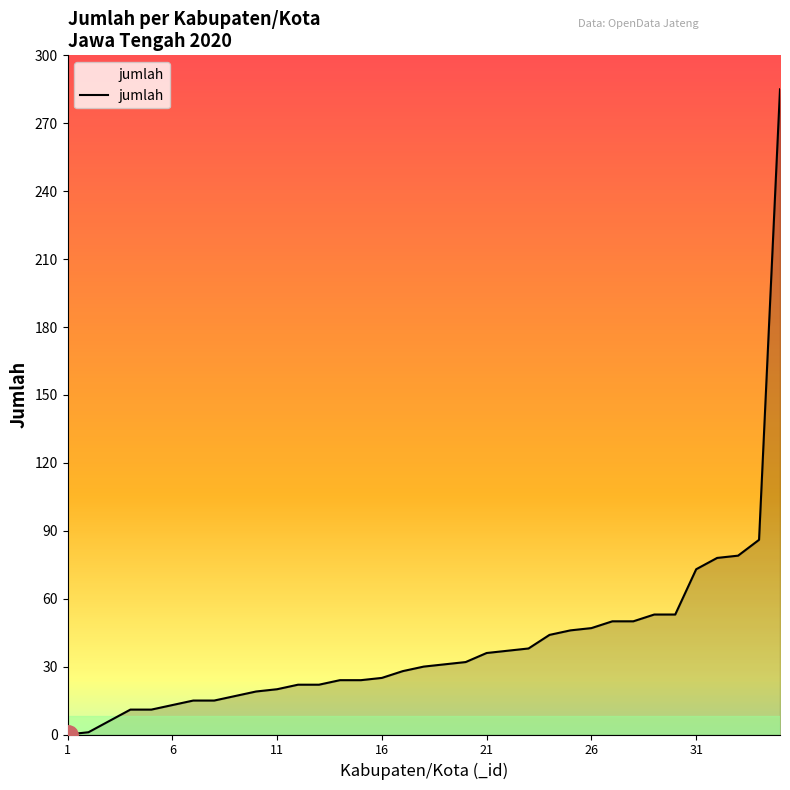

What is the greatest value displayed?

285